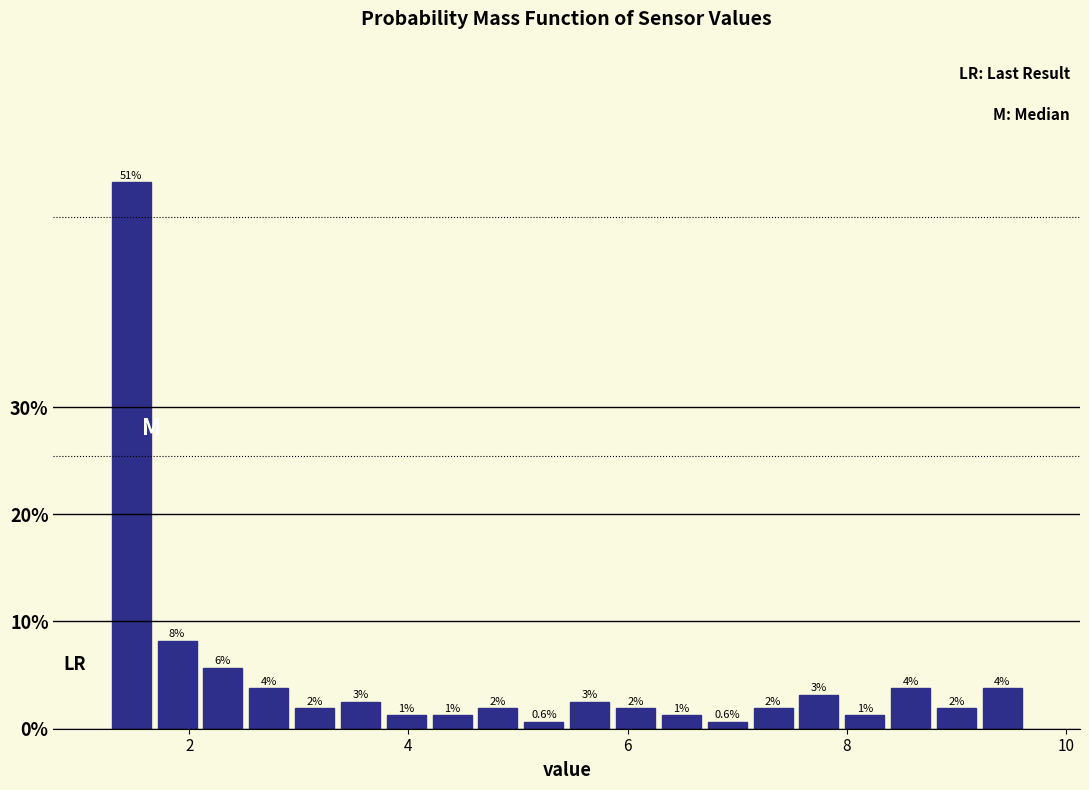

Around what value on the x-axis is the tallest bar? Give the approximate position of its centre, as read against the axis.

1.4